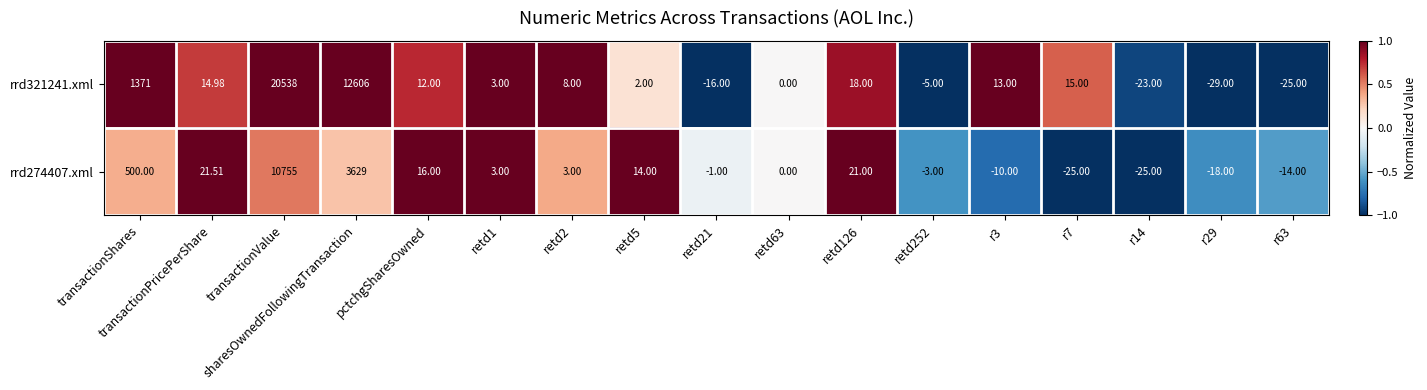

Where is rrd274407.xml nearest to the value 5365?

sharesOwnedFollowingTransaction